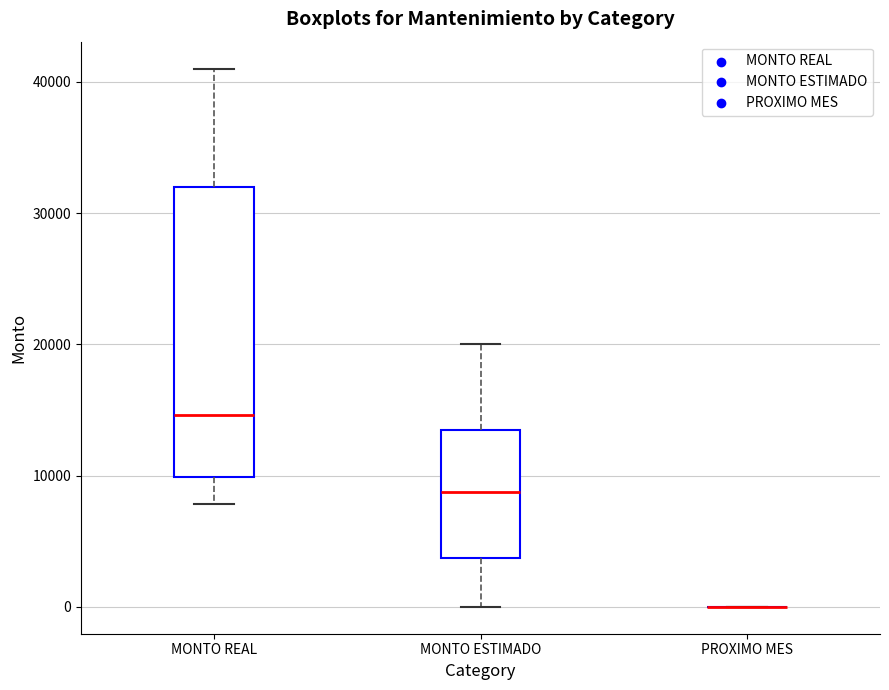

Reading left to right, read every box against the y-axis: the position of its median line, the range the box covers, and the ends of its whiskers. The values are not printed on the chart, so give them approximately, as read against the axis.

MONTO REAL: median 15000, box 10000 to 32000, whiskers 8000 to 41000
MONTO ESTIMADO: median 9000, box 4000 to 14000, whiskers 0 to 20000
PROXIMO MES: box collapsed to a line at 0, whiskers 0 to 0